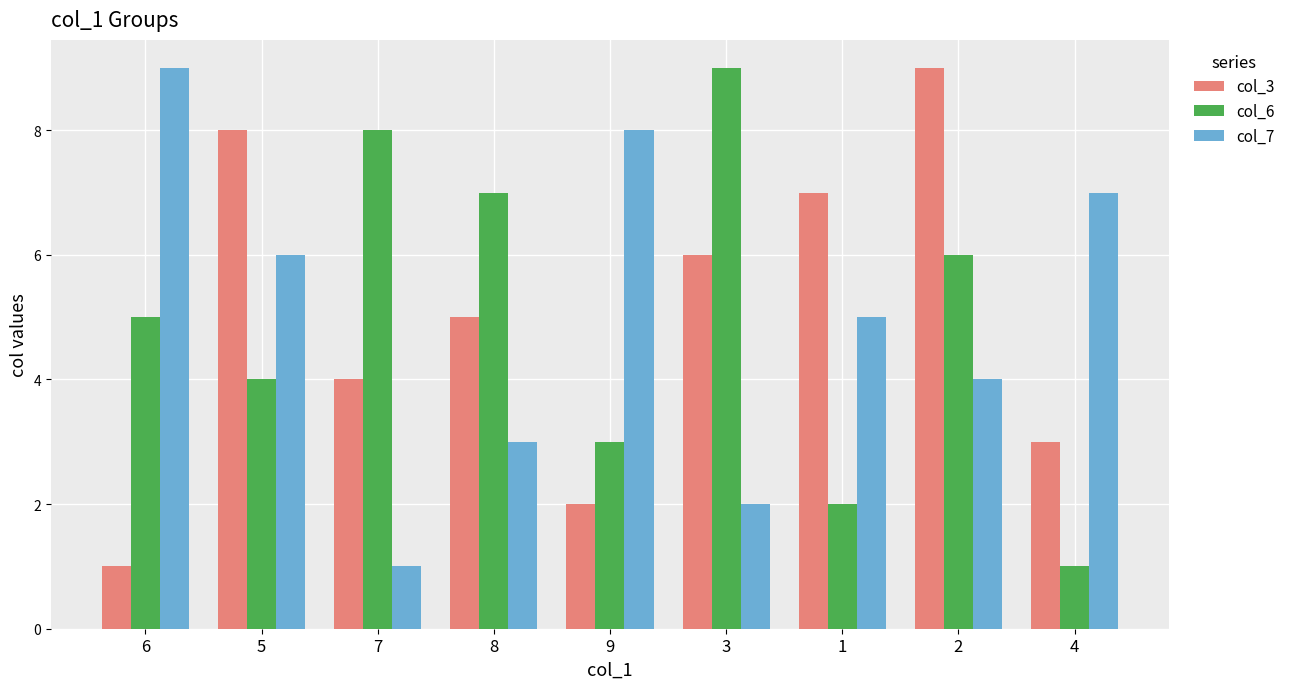

Read the col_6 value at 9.

3